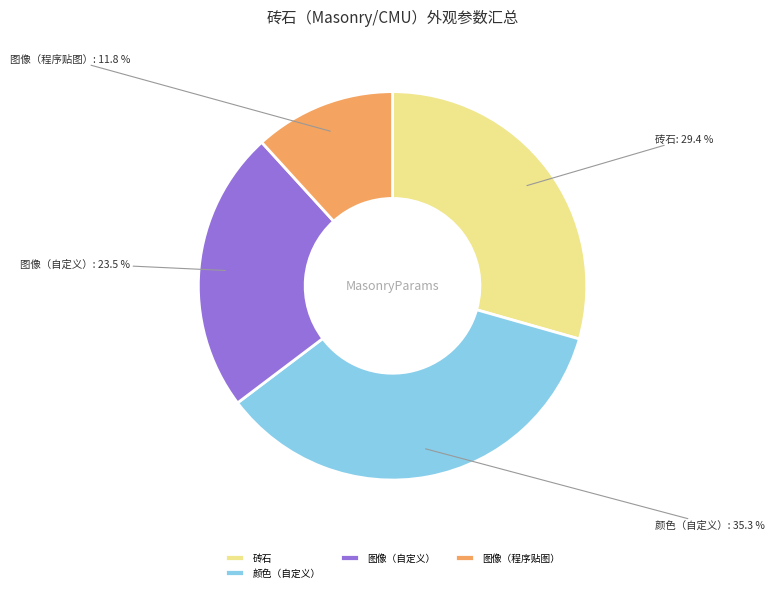

To the nearest percent, what is the average slice percentage?

25%